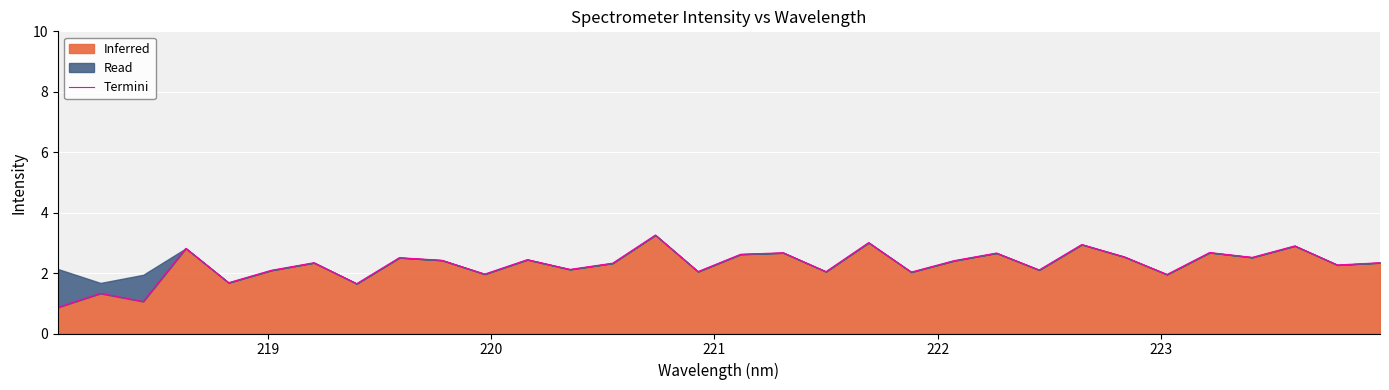

What is the minimum value for Inferred?

0.9